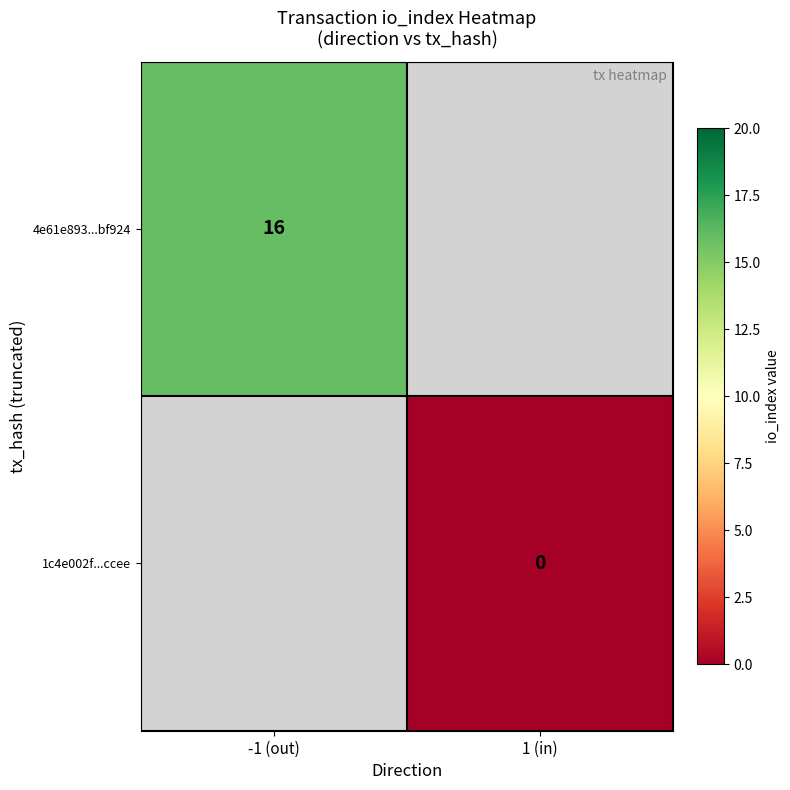

At how many categories does at least one series exceed 4?

1